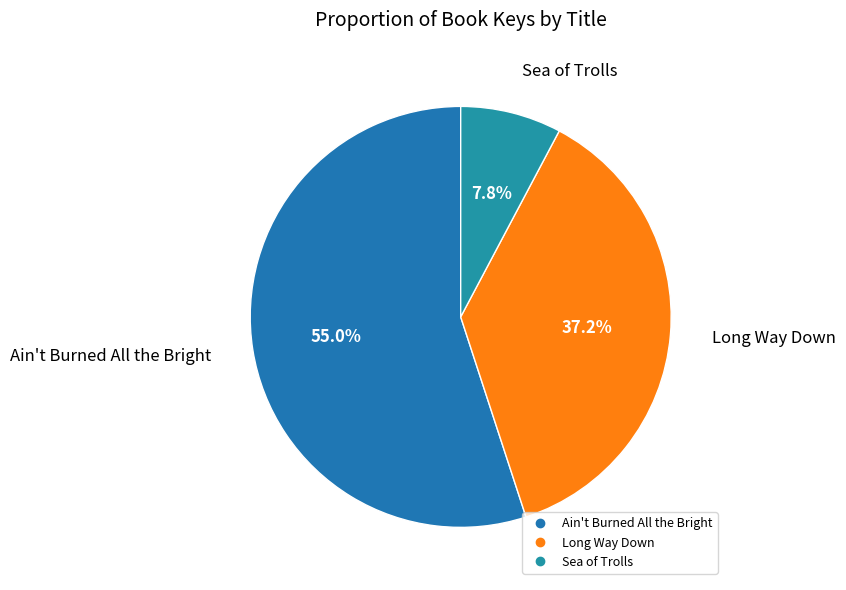

Does Ain't Burned All the Bright account for over 50% of the chart?

Yes